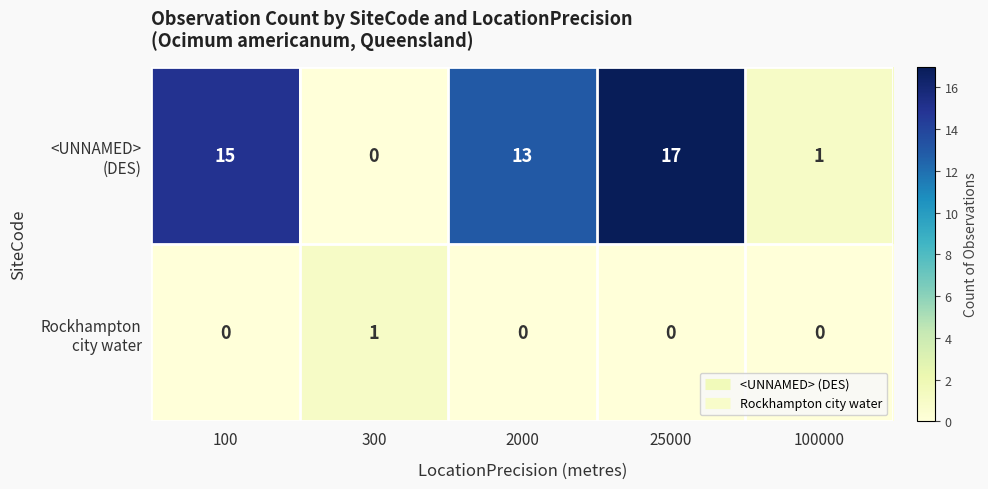

How many data points does each series have?

5